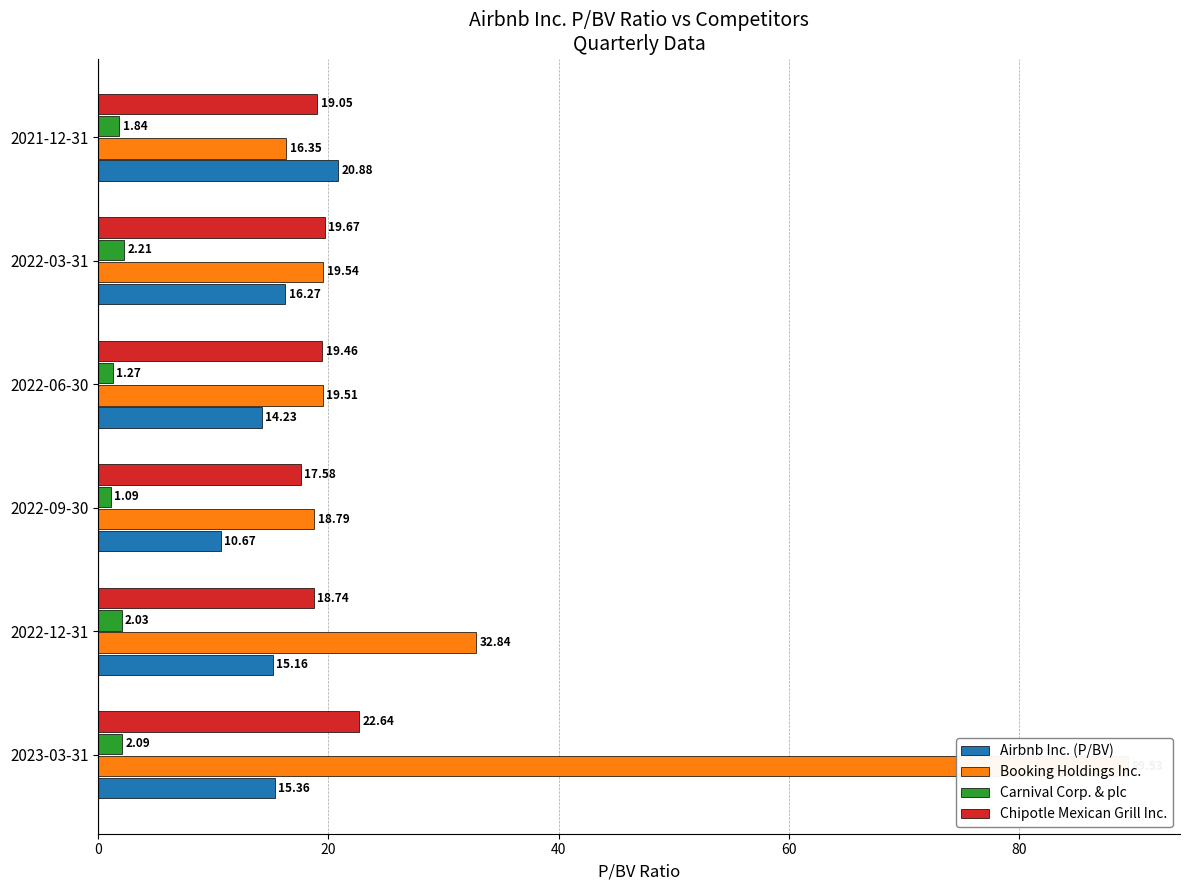

Between 2022-12-31 and 2021-12-31, which series saw the biggest shift?

Booking Holdings Inc.